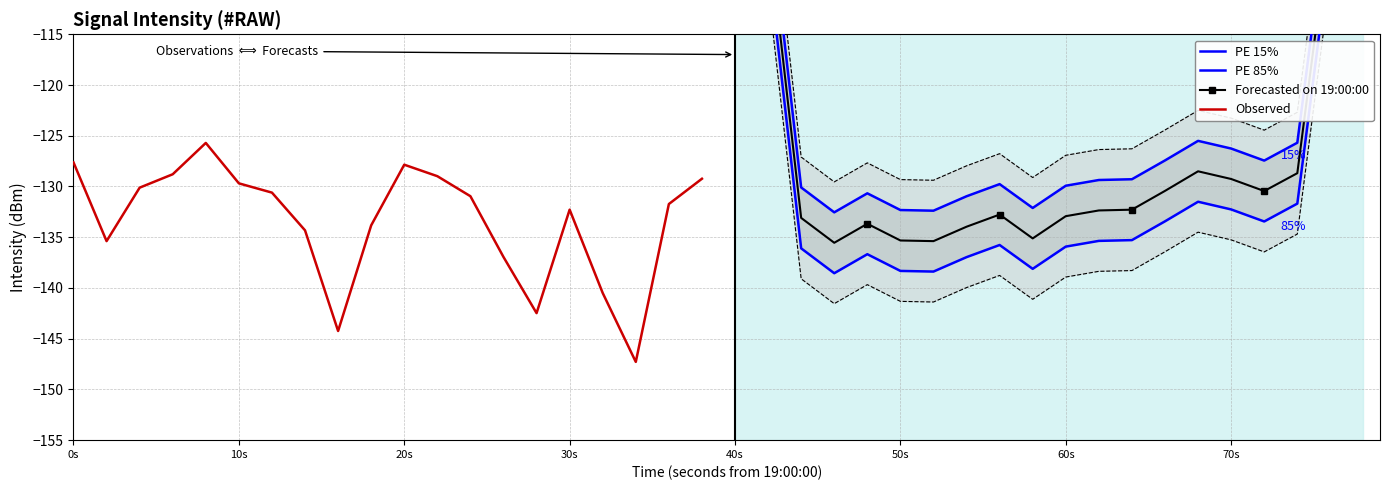

Which series changed the most between 40s and 70s?

Observed